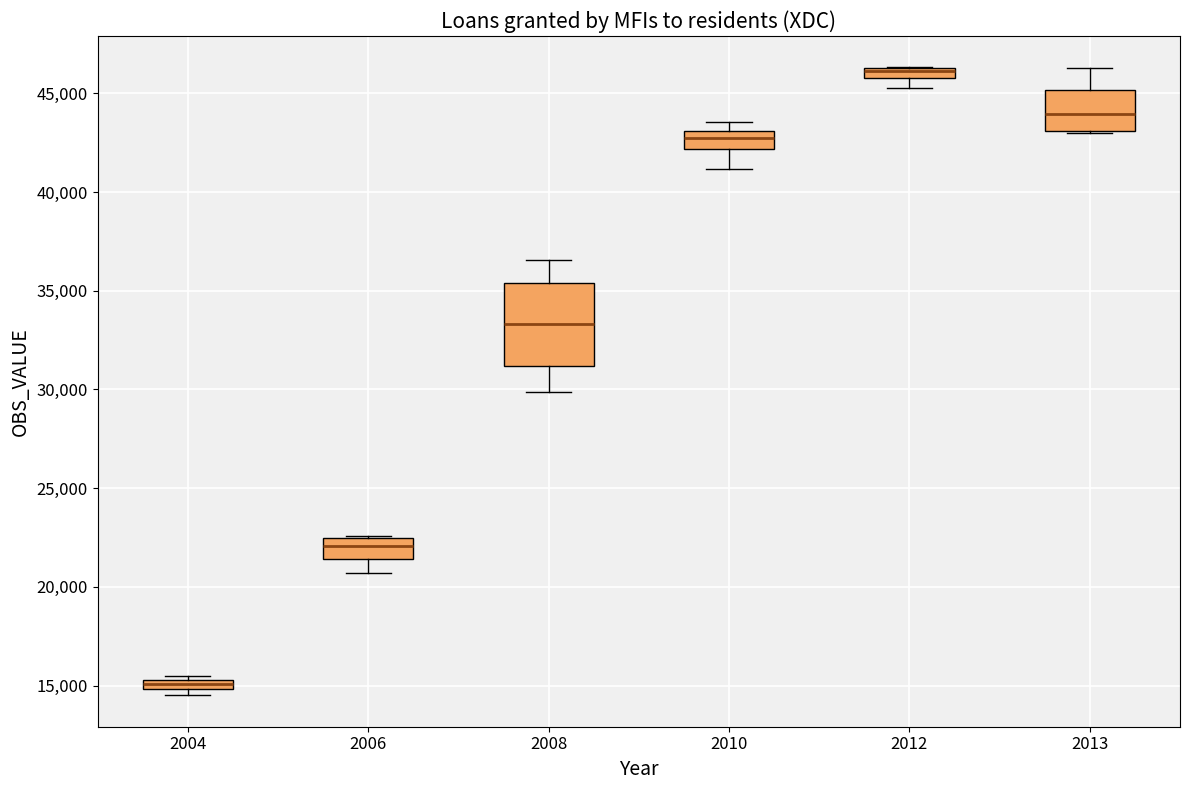

Comparing the boxes themselves (not the whiskers), which one is the tallest?

2008